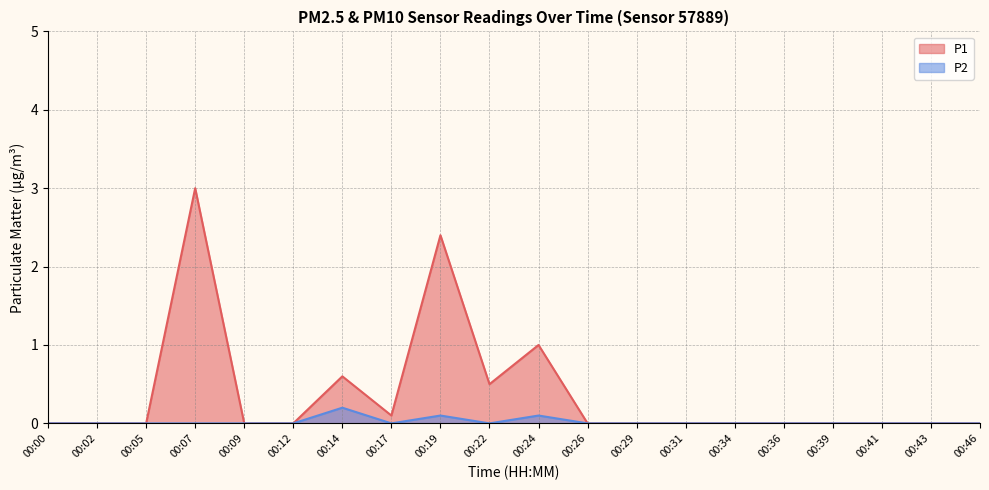

How many values in the P2 series exceed 0?

3